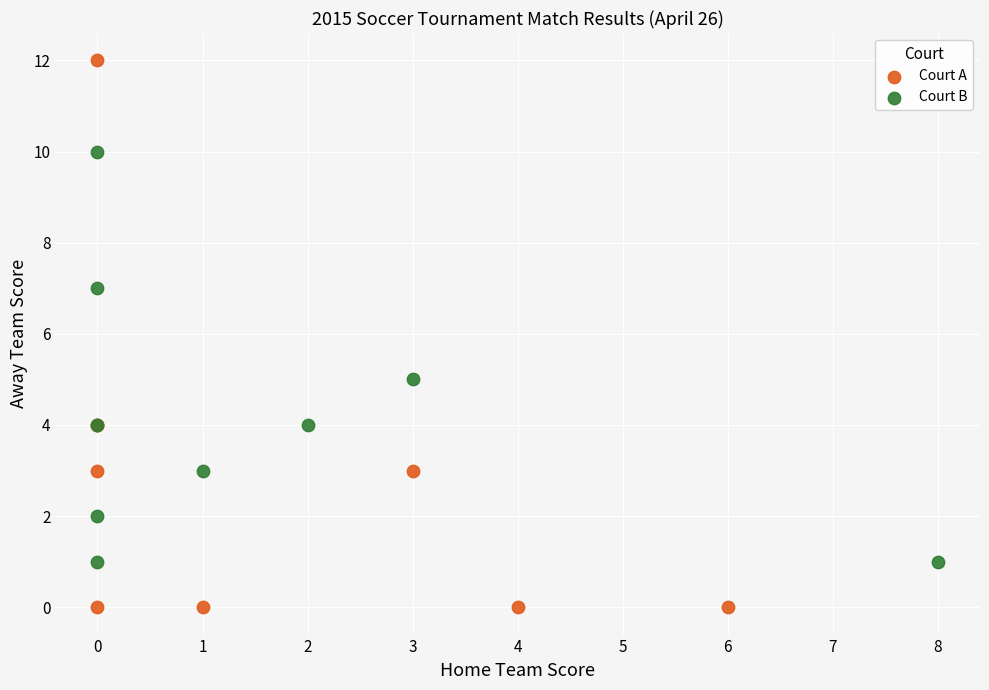

Which series contains the highest Y value?

Court A